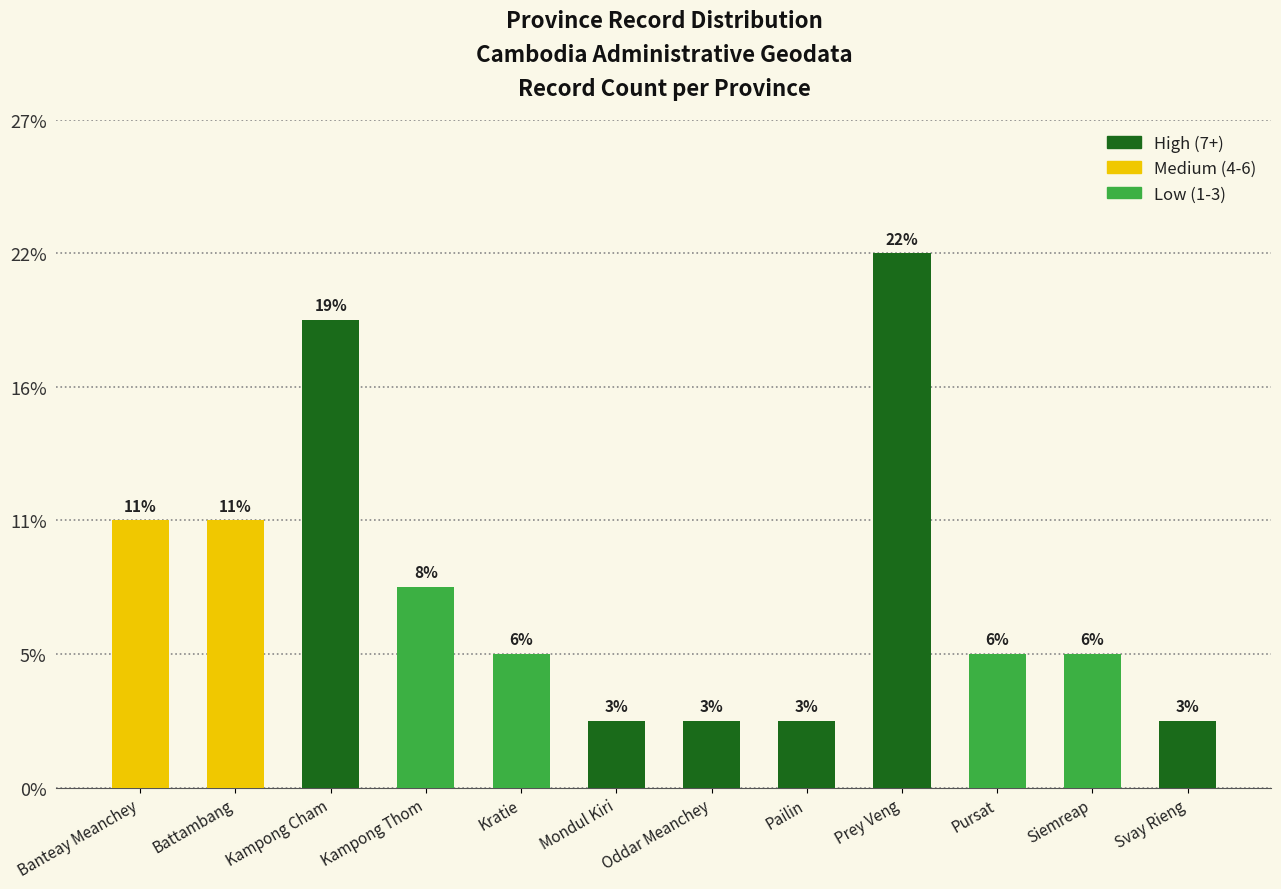

Are the bars horizontal?

No